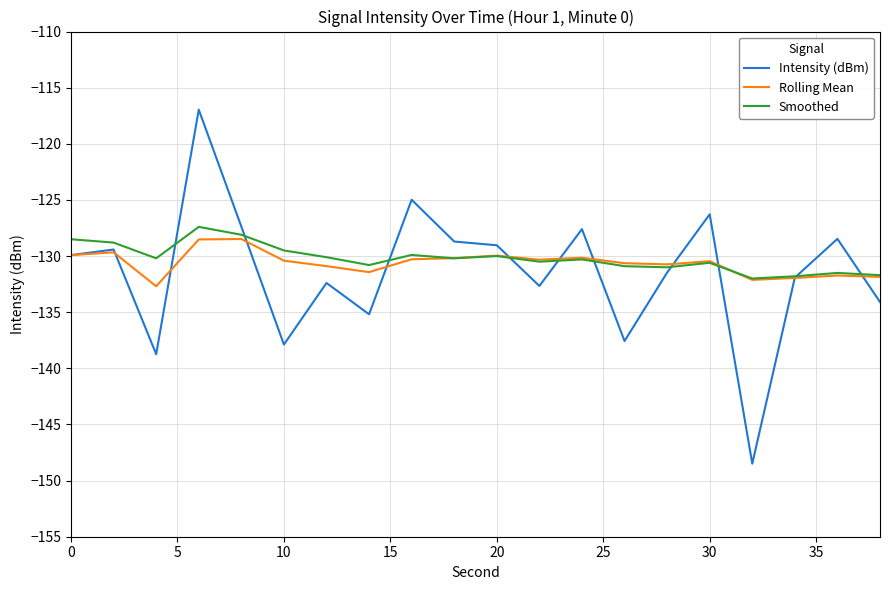

How many lines are shown in the chart?

3